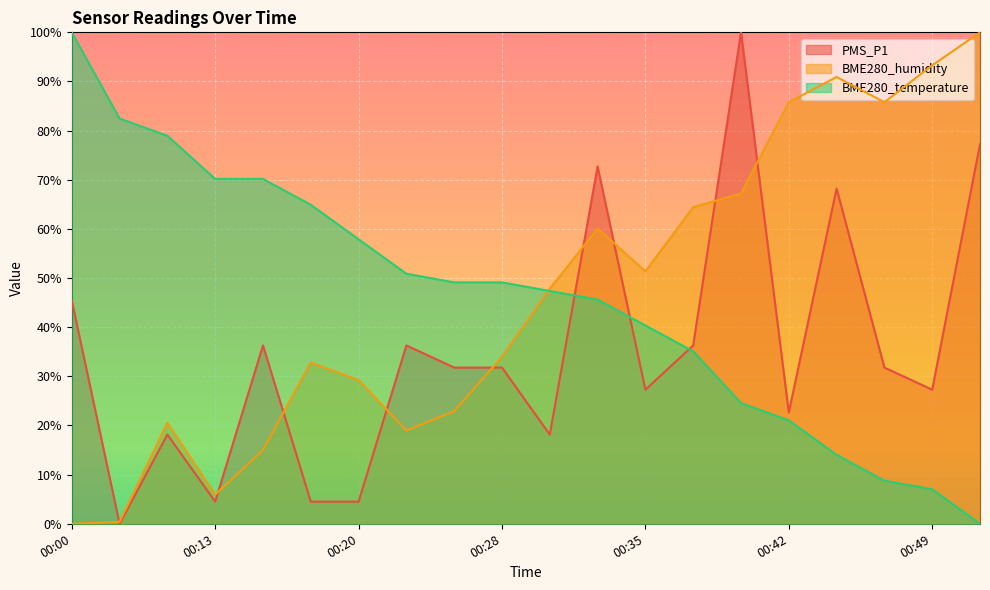

What is the value of the BME280_humidity point at the 12th from the left?

60.1